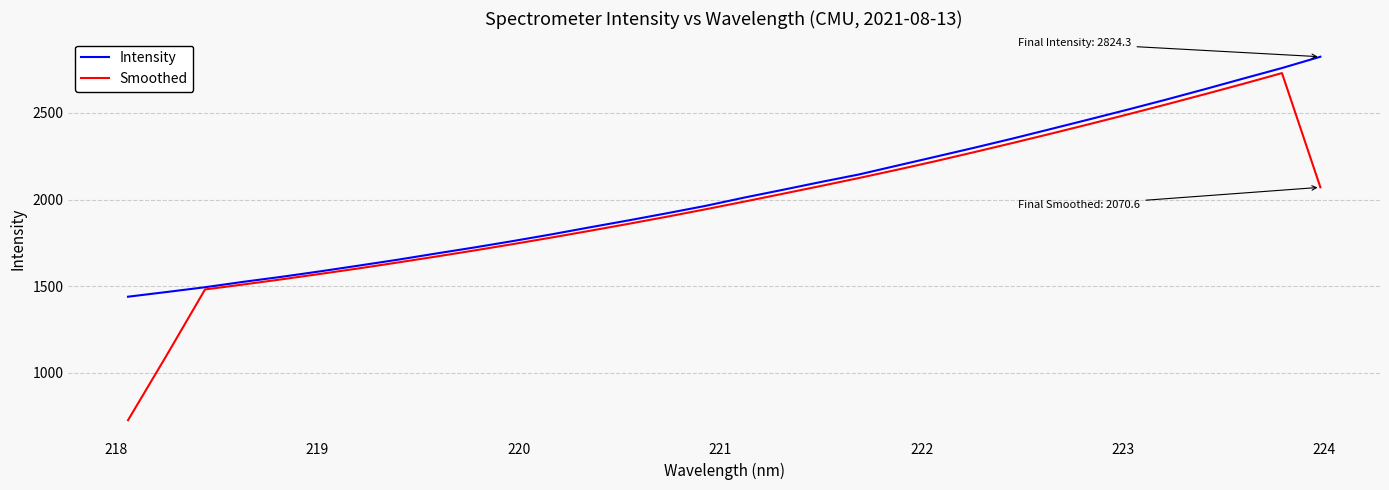

Rank the series by their maximum value, from highest to lowest.

Intensity, Smoothed